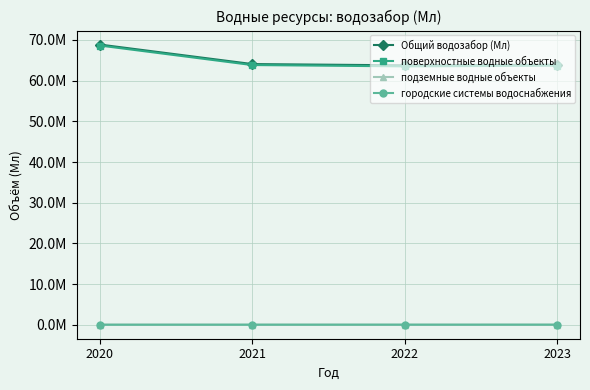

Reading right to left, list all the values displayed in this chart.

Общий водозабор (Мл): 2023=63923742.1	2022=63762226.0	2021=64077562.4	2020=68870725.4
поверхностные водные объекты: 2023=63674792.5	2022=63510464.9	2021=63833110.0	2020=68633035.1
подземные водные объекты: 2023=40131.2	2022=40941.1	2021=45891.3	2020=48952.4
городские системы водоснабжения: 2023=52555.8	2022=50592.6	2021=45764.8	2020=41138.5